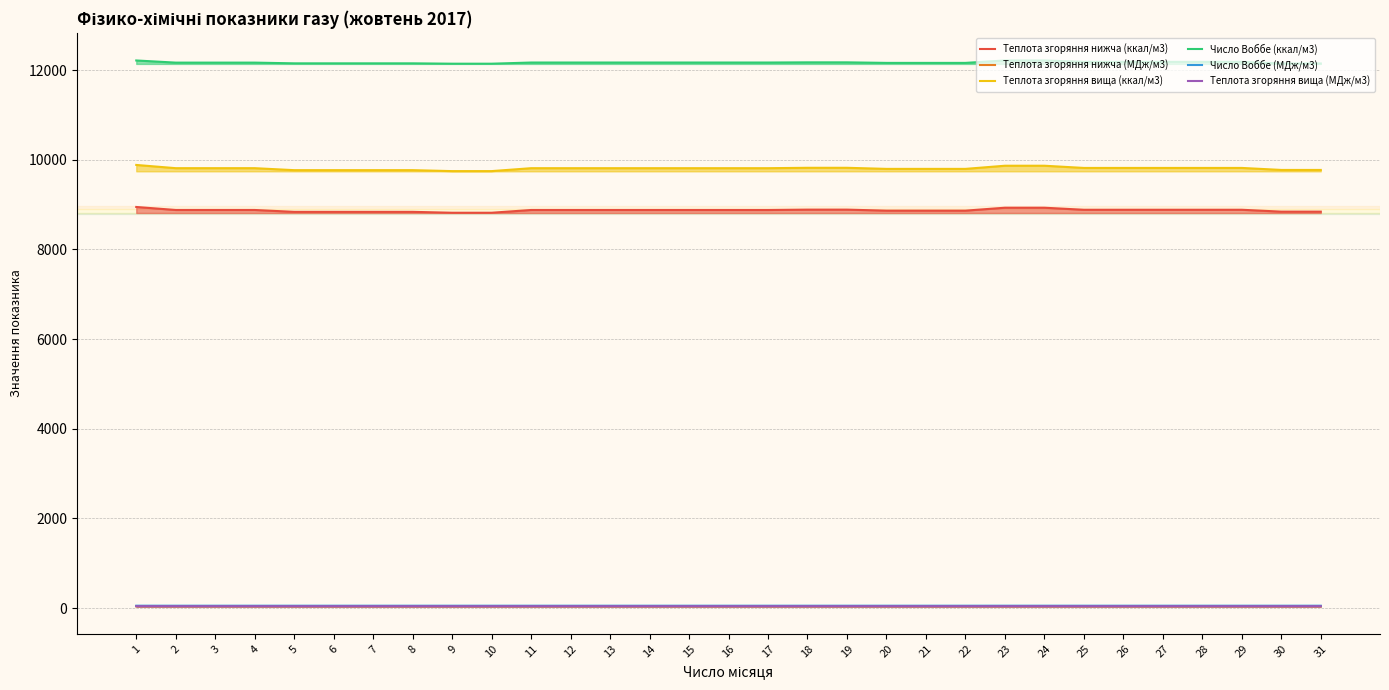

Where does the Теплота згоряння вища (МДж/м3) series first go above 41?

1